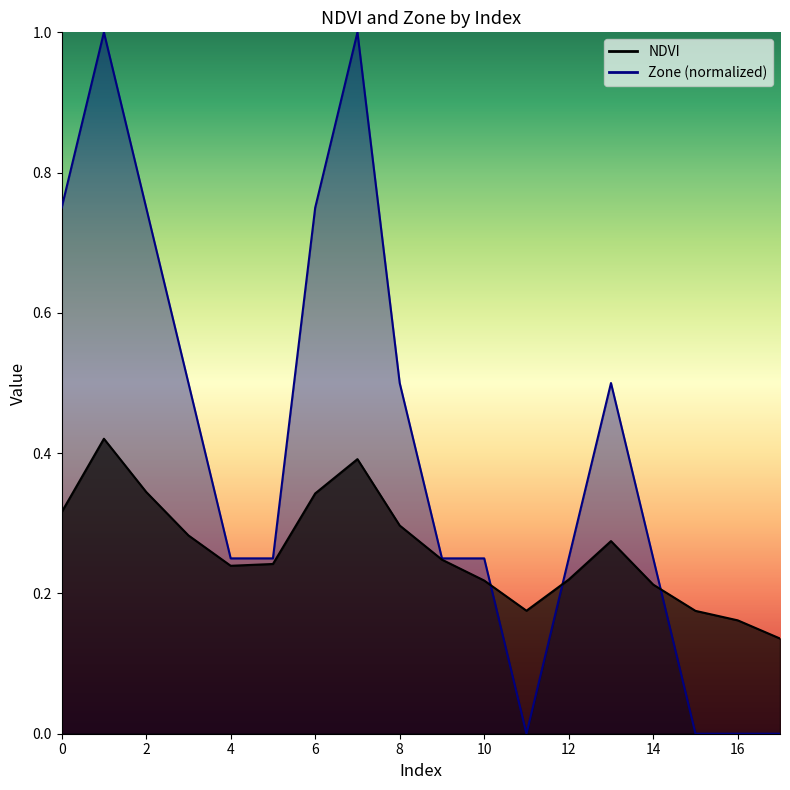

After their last crossing, which series has the higher values: Zone or NDVI?

NDVI